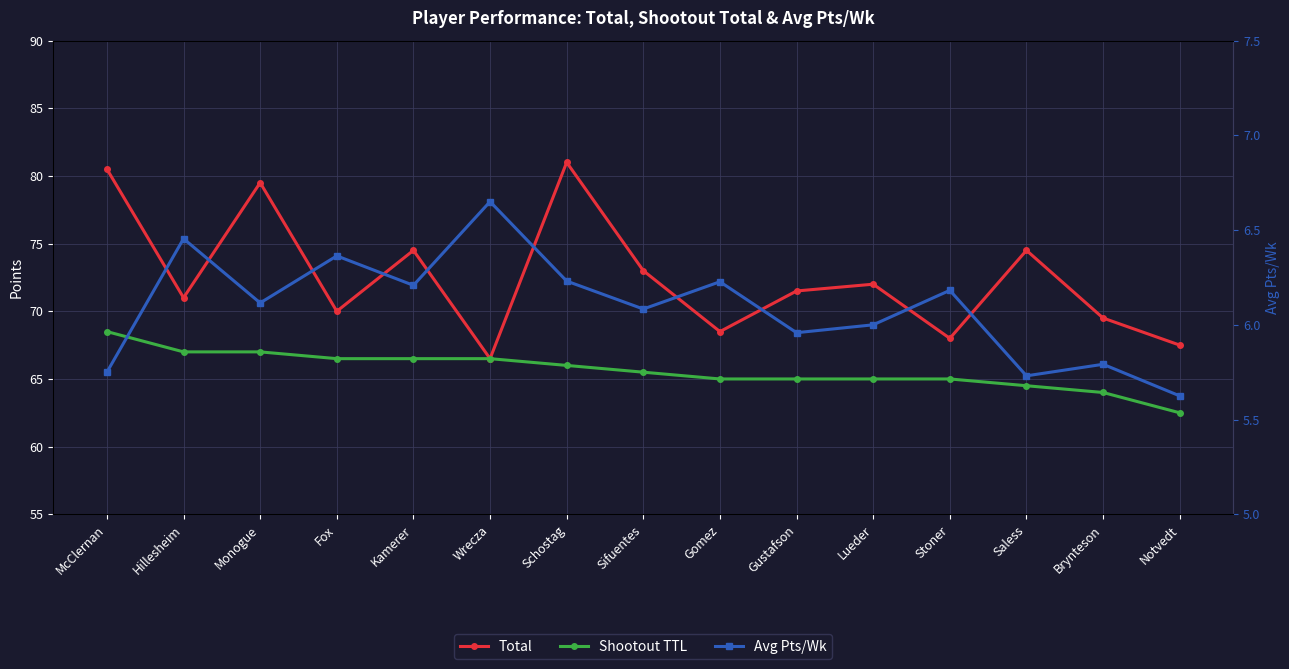

How many values in the Total series exceed 71?

8